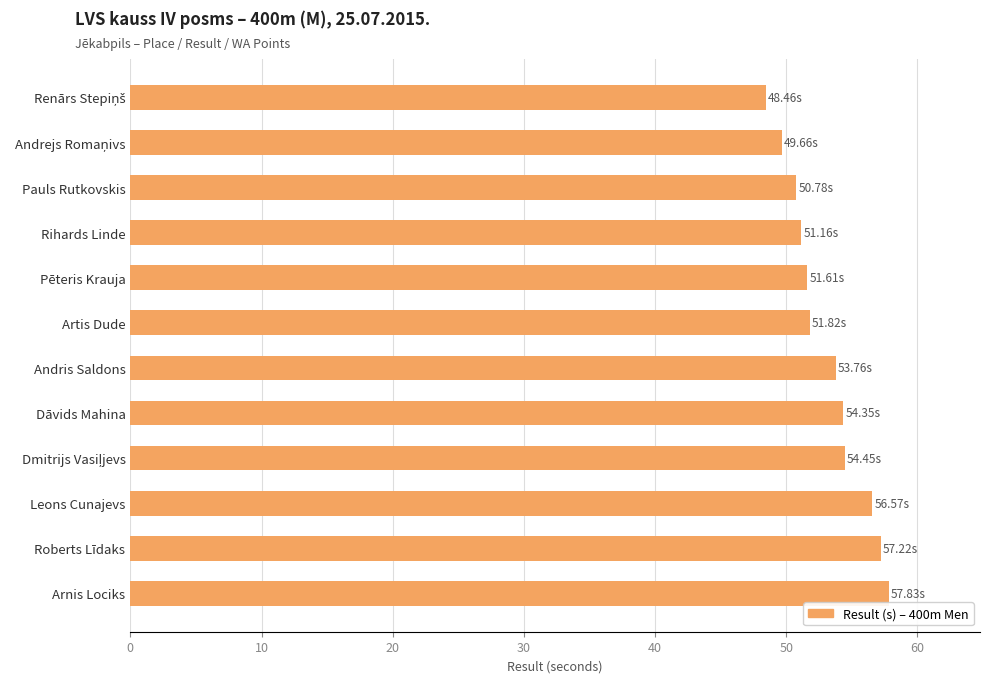

Which has a higher value, Pauls Rutkovskis or Dāvids Mahina?

Dāvids Mahina